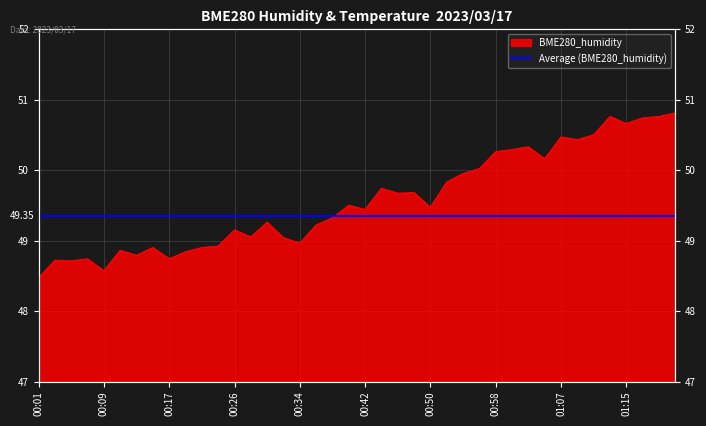

What is the label of the 38th point from the right?

00:05